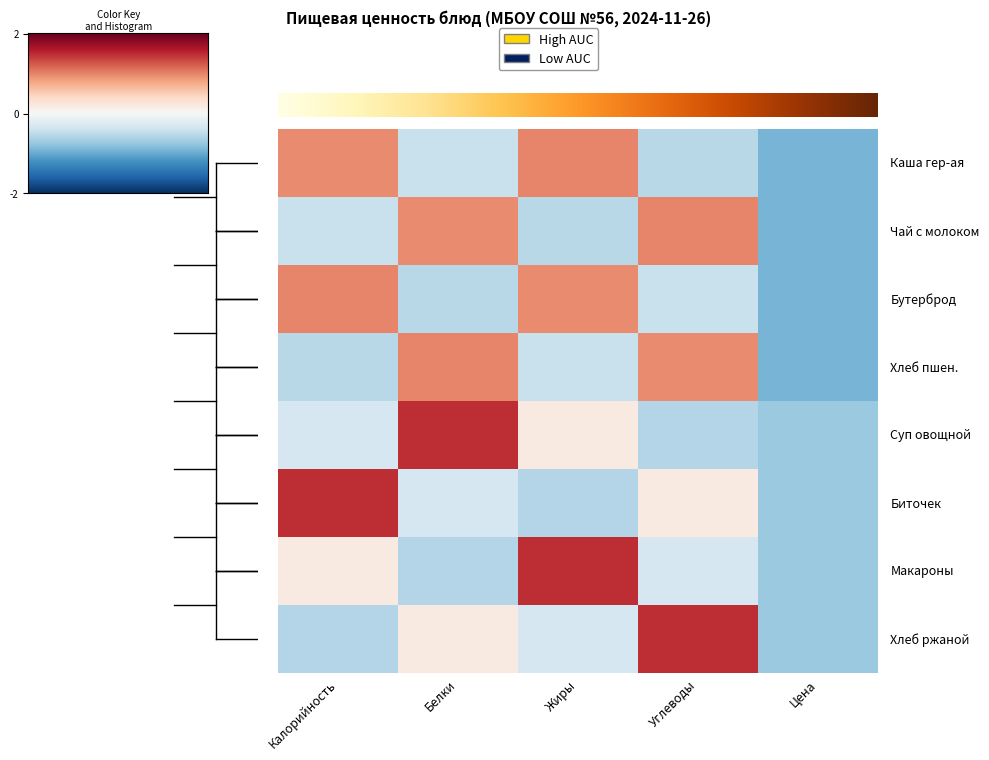

At how many categories does at least one series exceed 1?

4